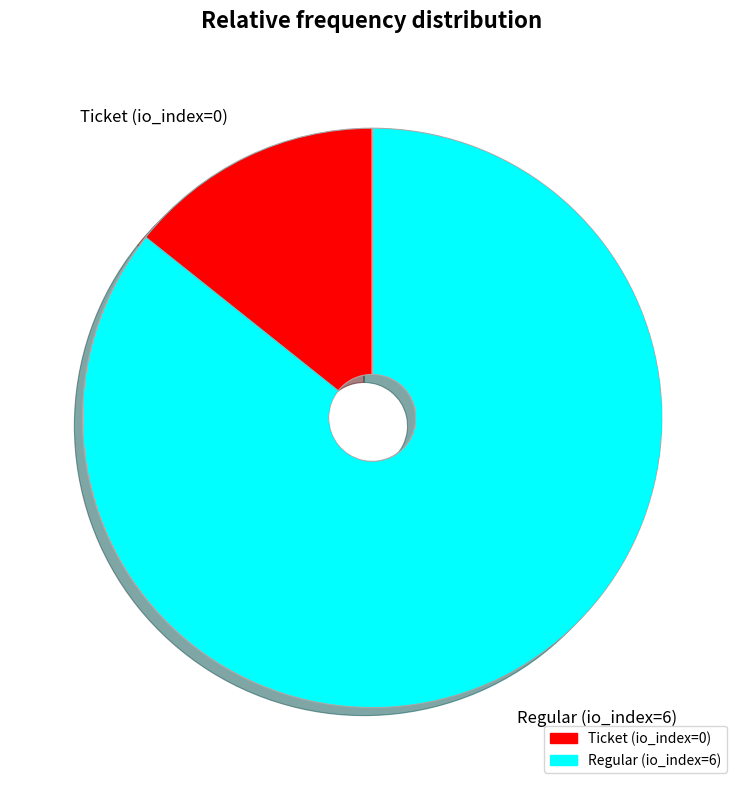

How many slices are in this pie chart?

2